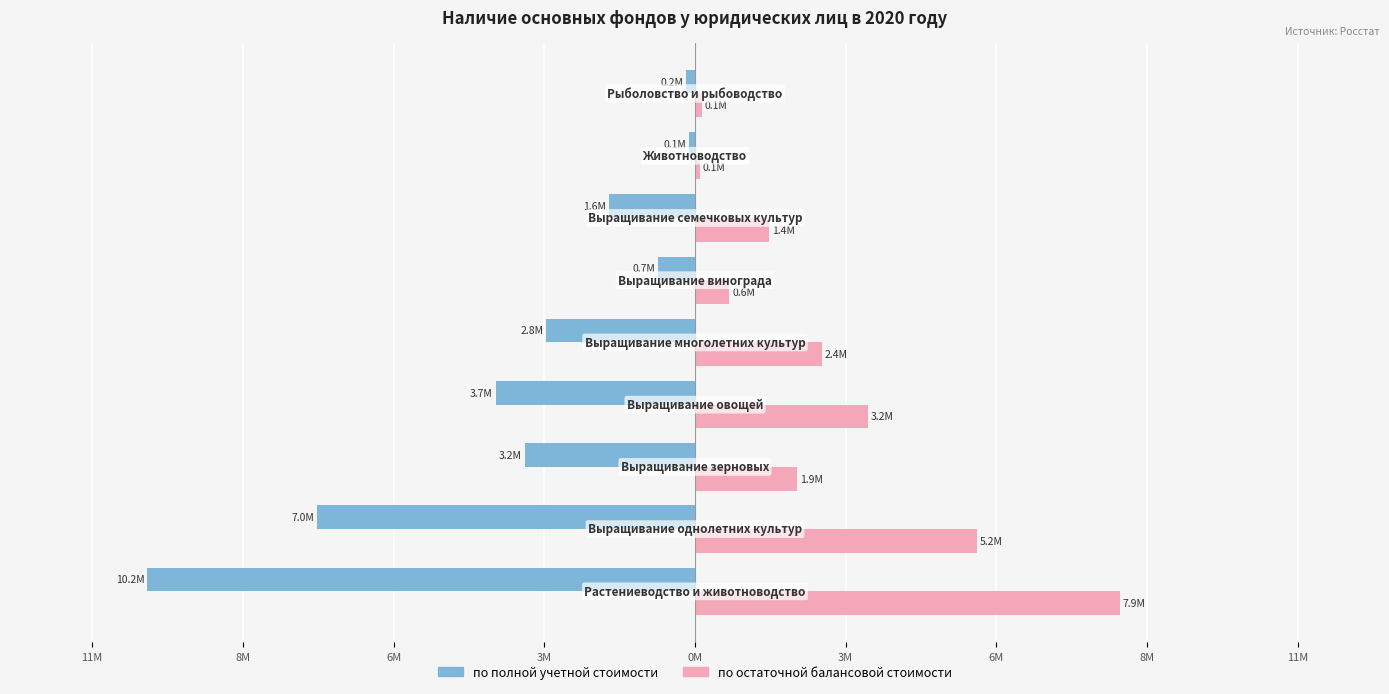

What is the difference between the maximum and minimum values in the по полной учетной стоимости series?

10063586